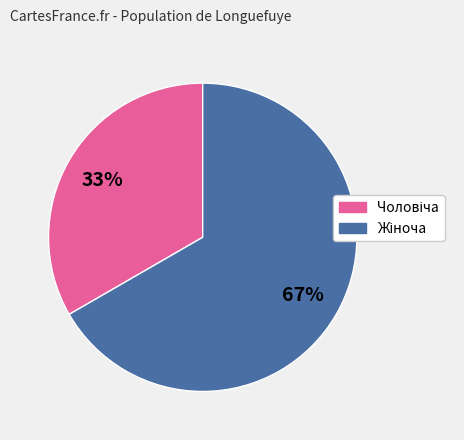

To the nearest percent, what is the average slice percentage?

50%